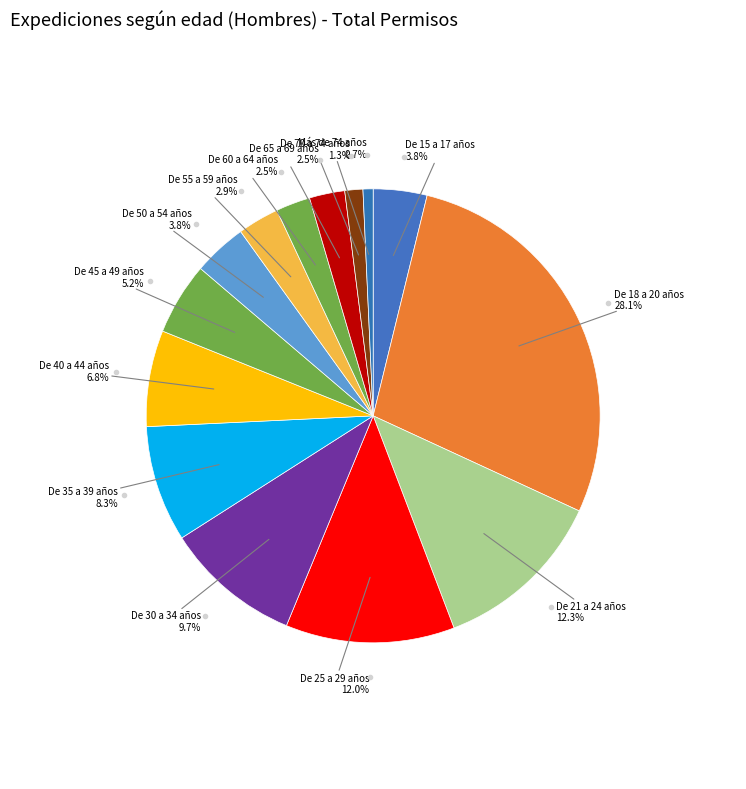

How many slices are in this pie chart?

14